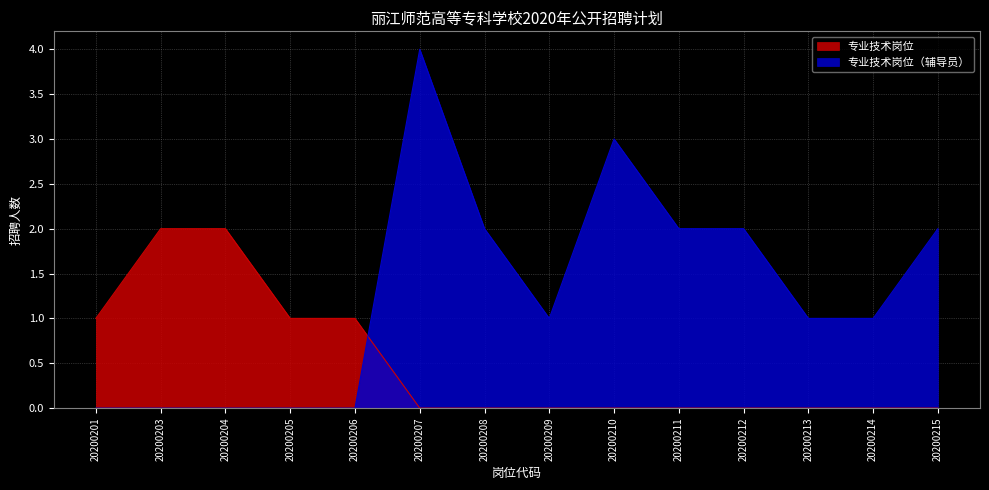

What is the sum of all 专业技术岗位 values?

7